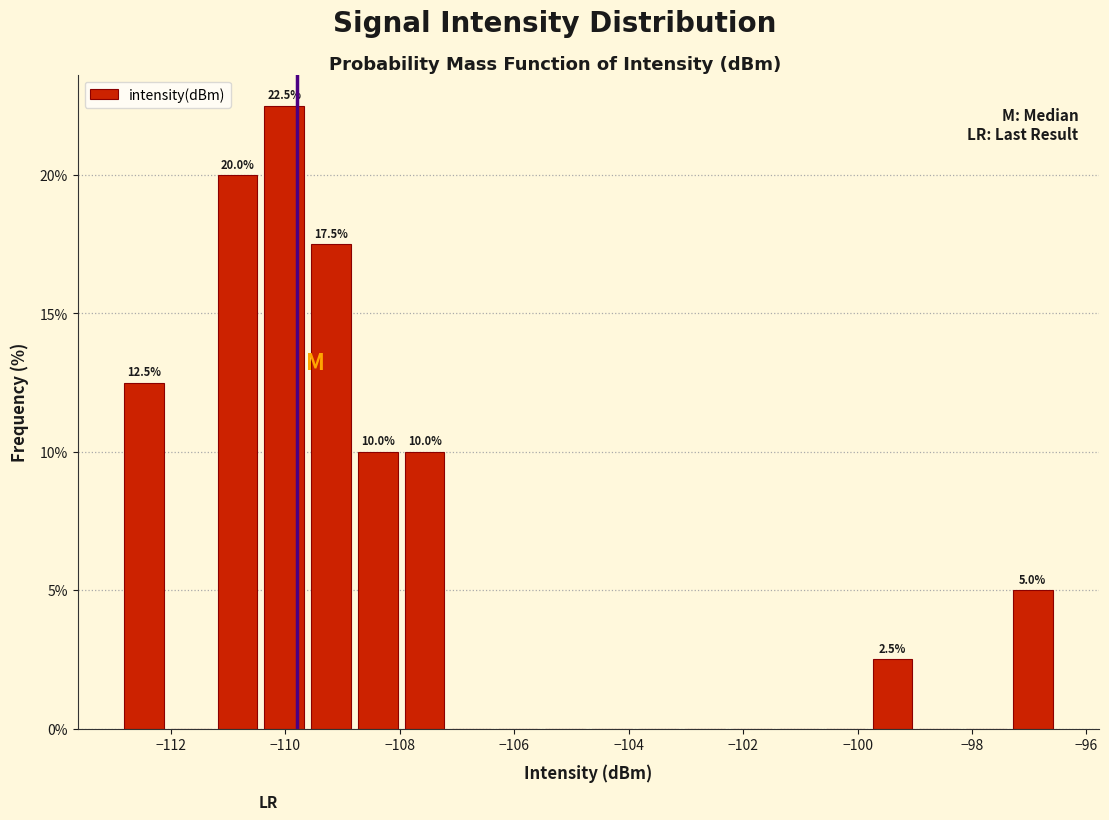

Over which range of the x-axis is the bar tallest?

-110.4 to -109.6